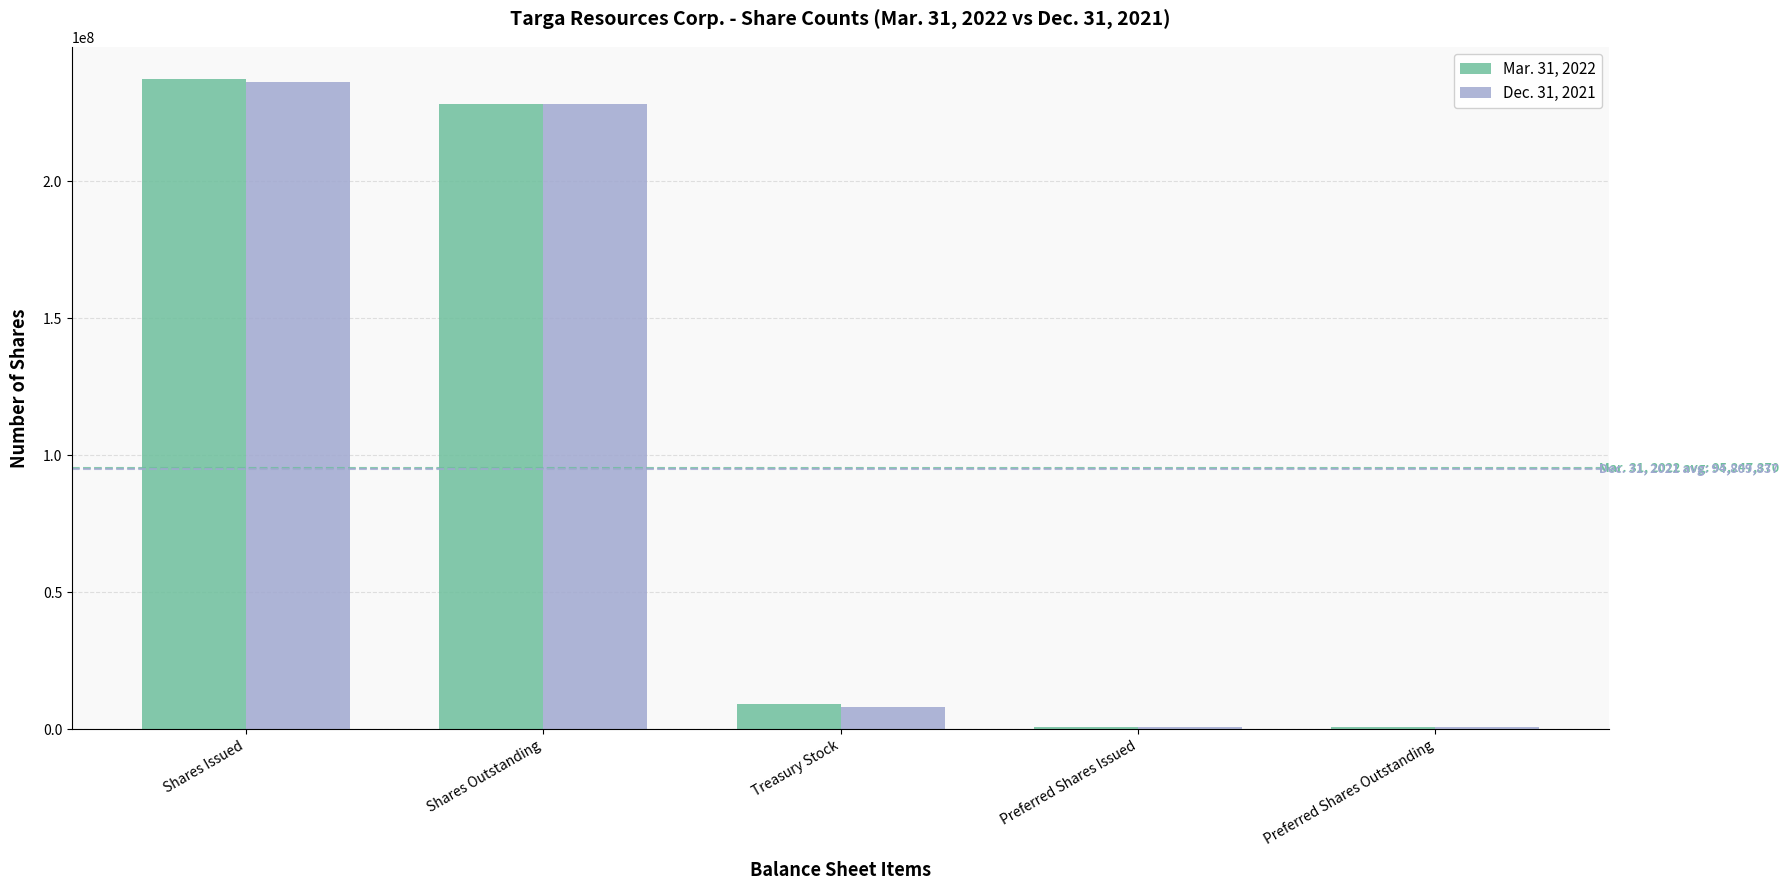

Is the value of Dec. 31, 2021 at Preferred Shares Outstanding greater than the value of Mar. 31, 2022 at Shares Issued?

No